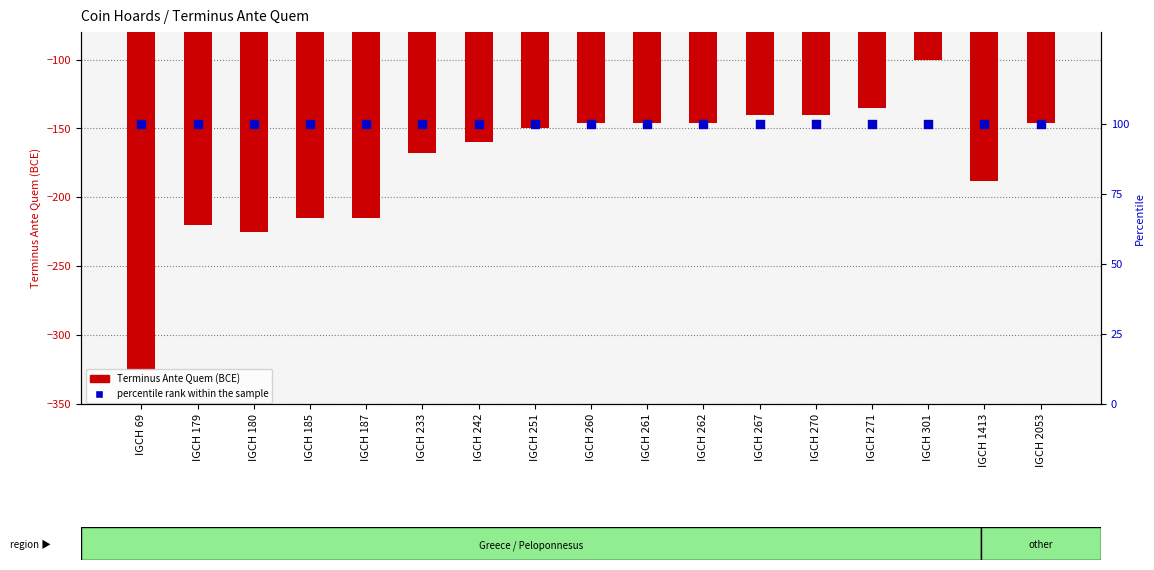

Which series contains the lowest Y value?

Terminus Ante Quem